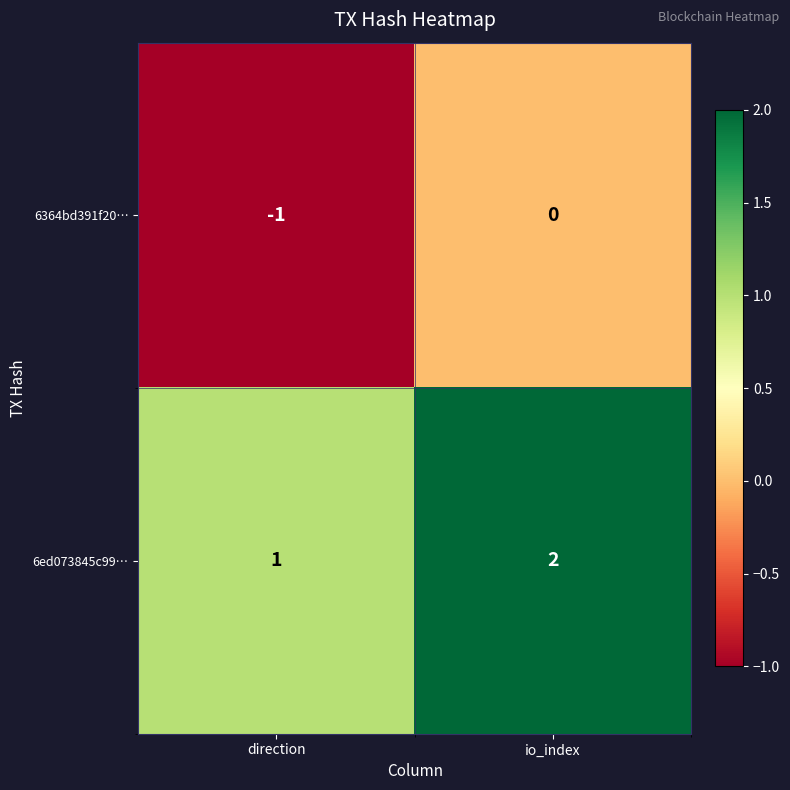

True or false: 6ed073845c99… has a value of 1 at io_index.

False